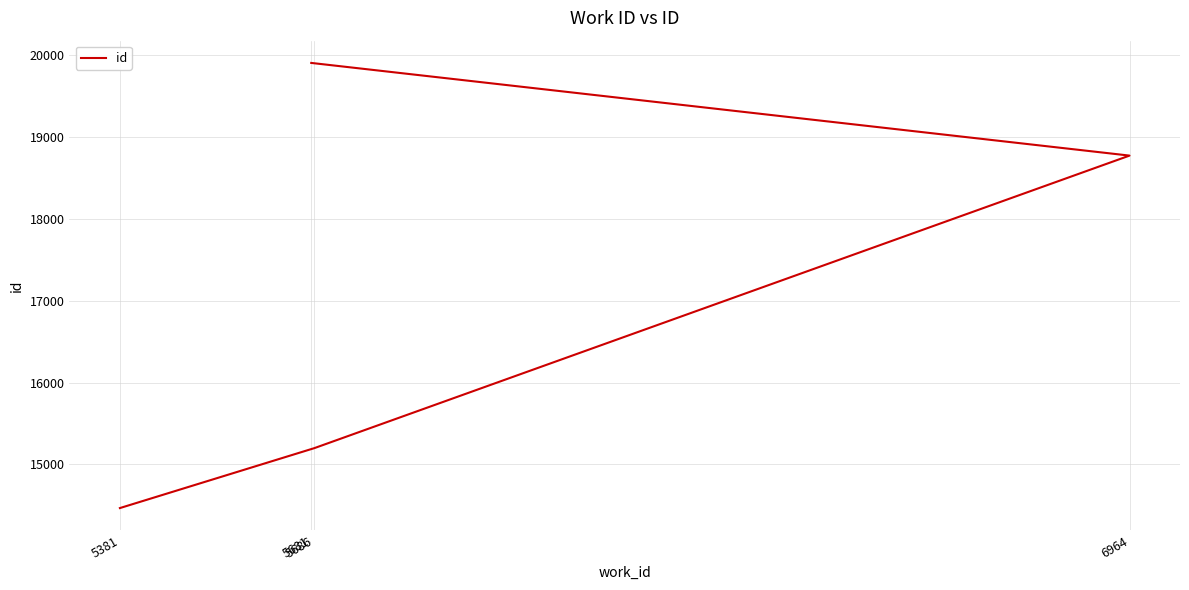

Reading left to right, extract all data points from this chart.

5381=14466	5686=15199	6964=18775	5681=19908